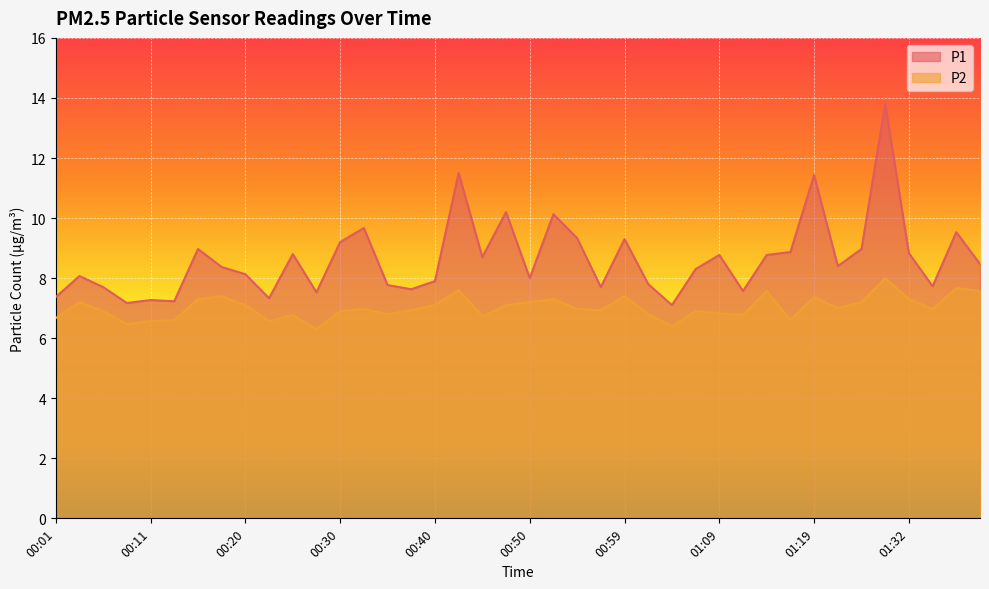

True or false: P2 and P1 intersect in this chart.

False